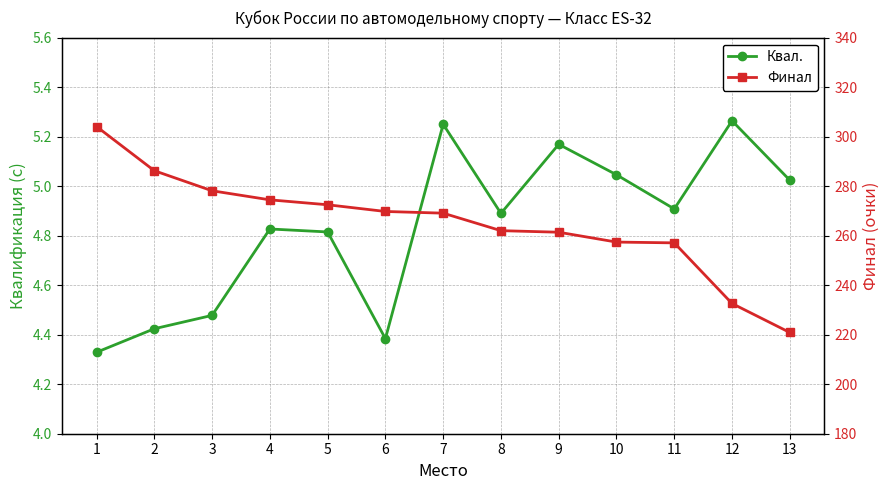

Rank the categories by Финал value from lowest to highest.

13, 12, 11, 10, 9, 8, 7, 6, 5, 4, 3, 2, 1